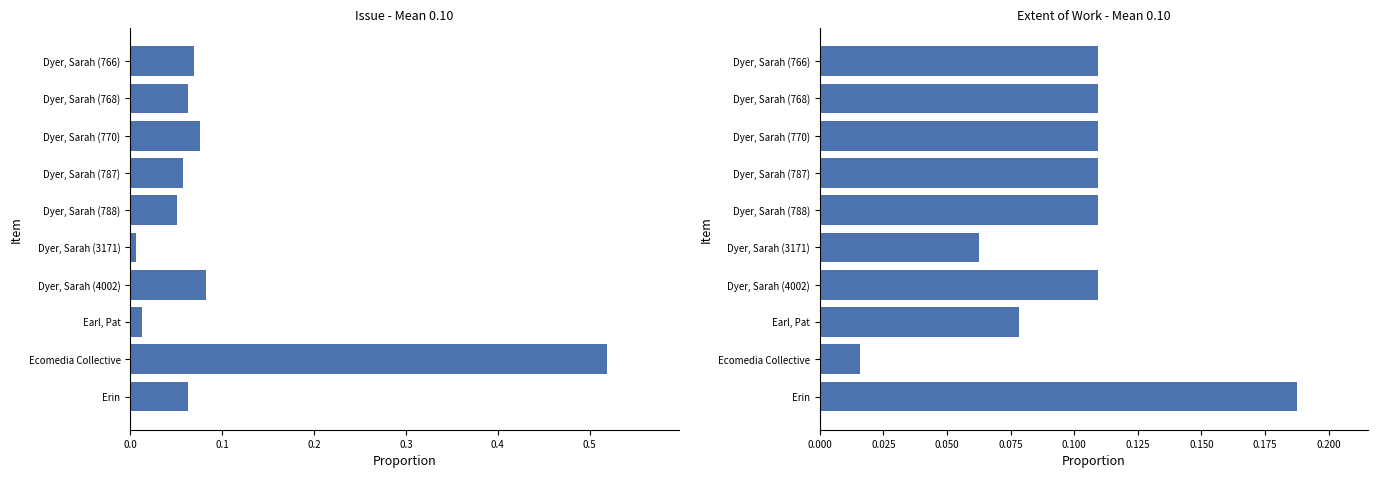

Which series has the widest spread of values?

Issue